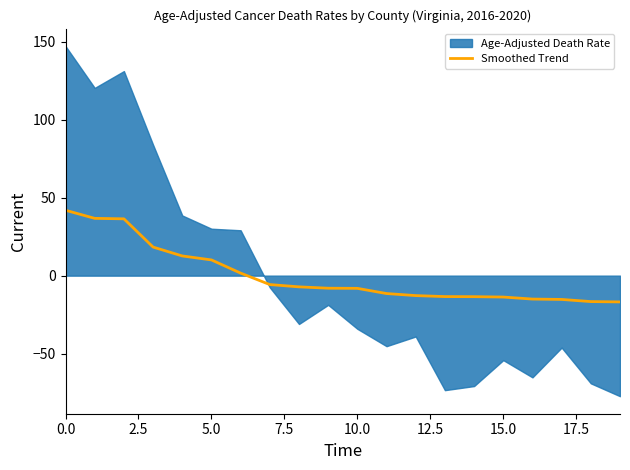

How many negative values are there?

13